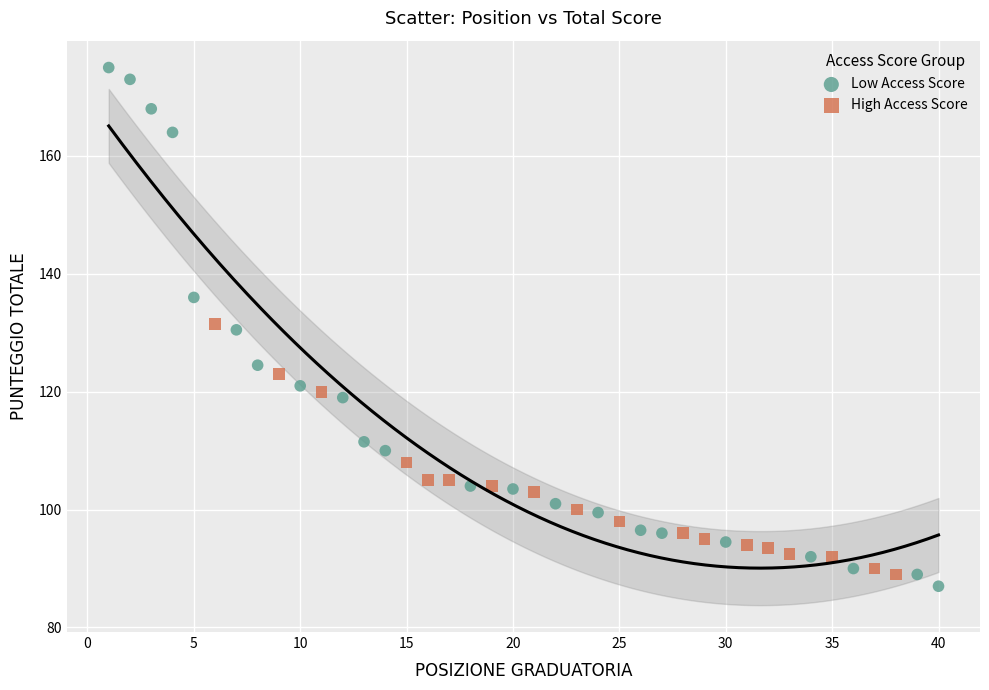

Which series reaches the minimum Y coordinate?

Low Access Score